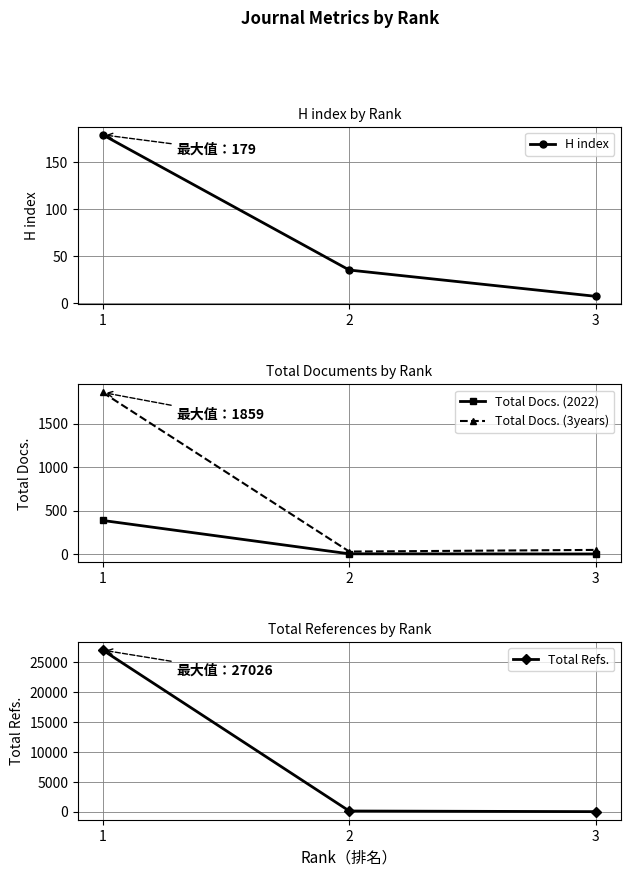

What is the spread (max minus min) of values at 2?

105